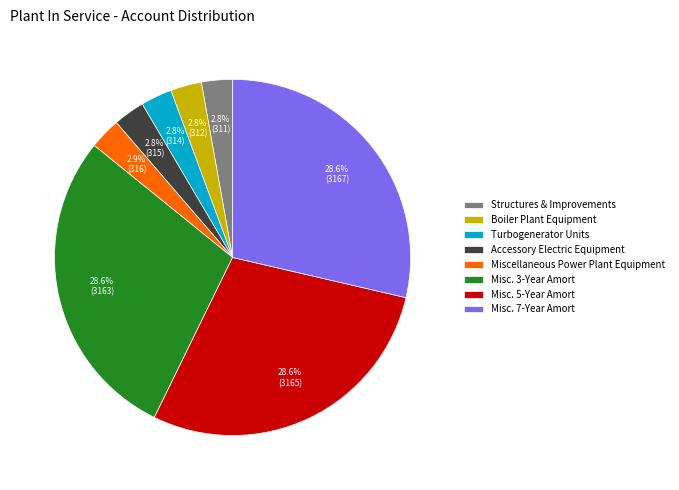

Does Miscellaneous Power Plant Equipment represent more than half of the total?

No